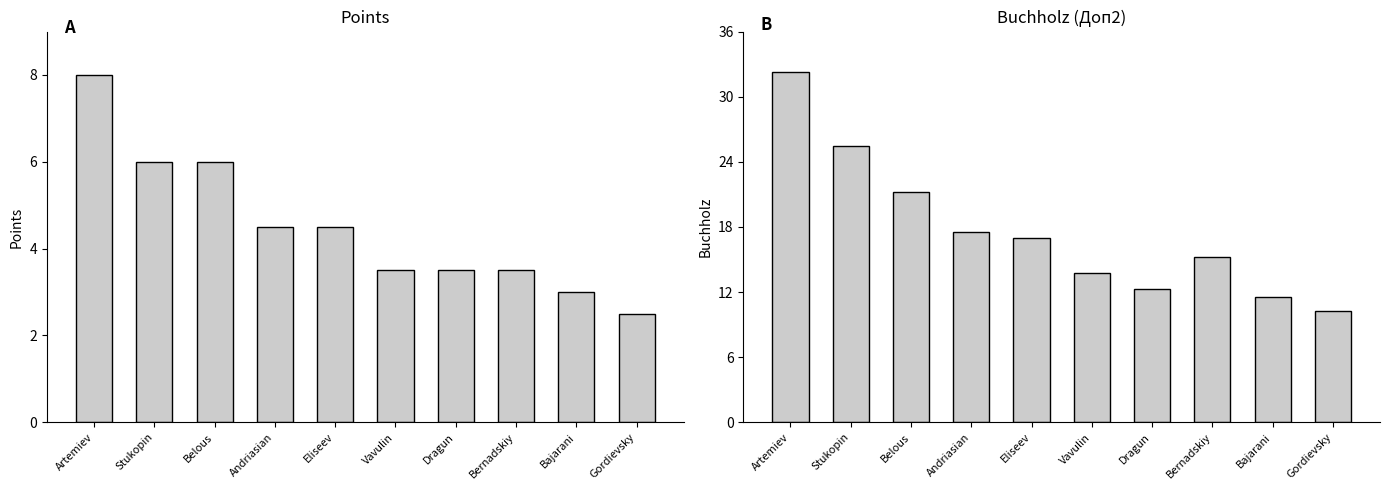

Which series has the largest total across all categories?

Buchholz